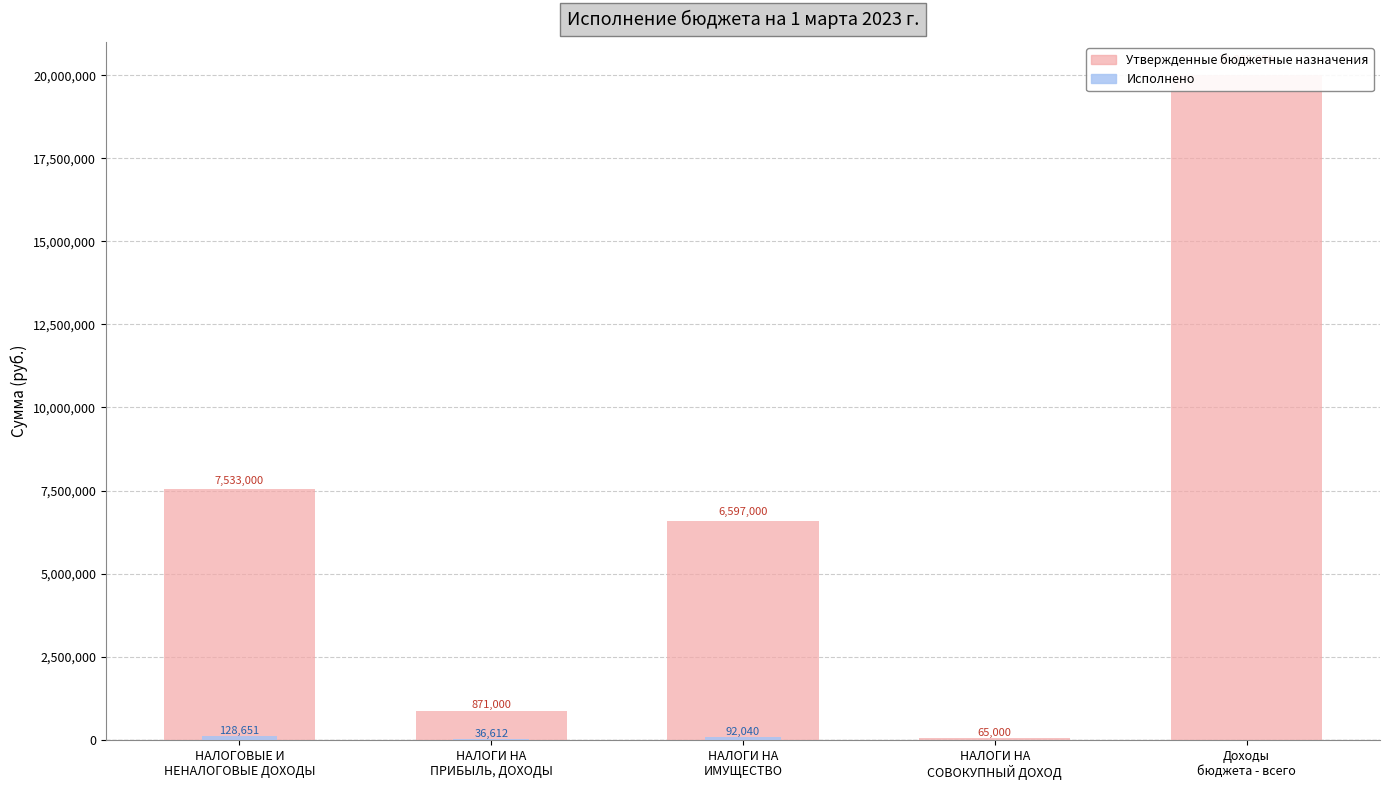

At which label does Утвержденные бюджетные назначения reach its peak?

Доходы
бюджета - всего